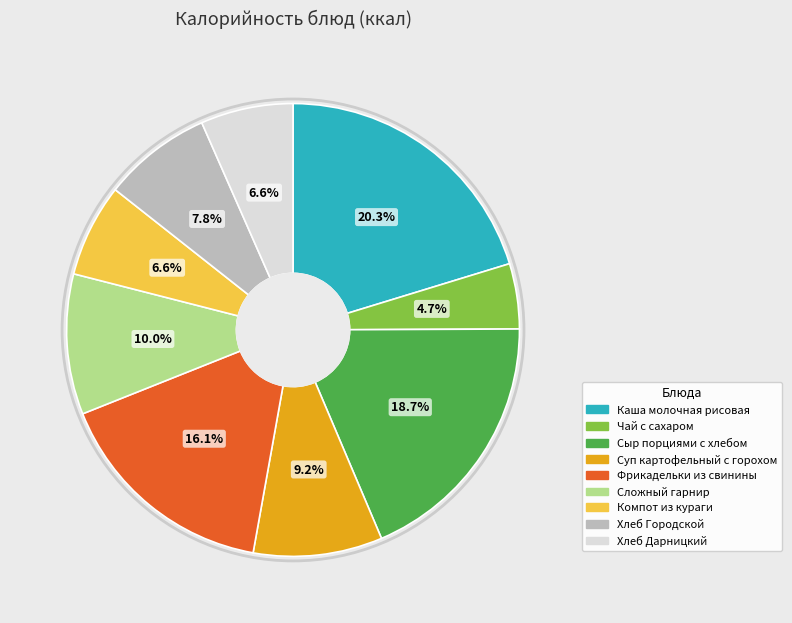

Between Сыр порциями с хлебом and Хлеб Дарницкий, which is larger?

Сыр порциями с хлебом